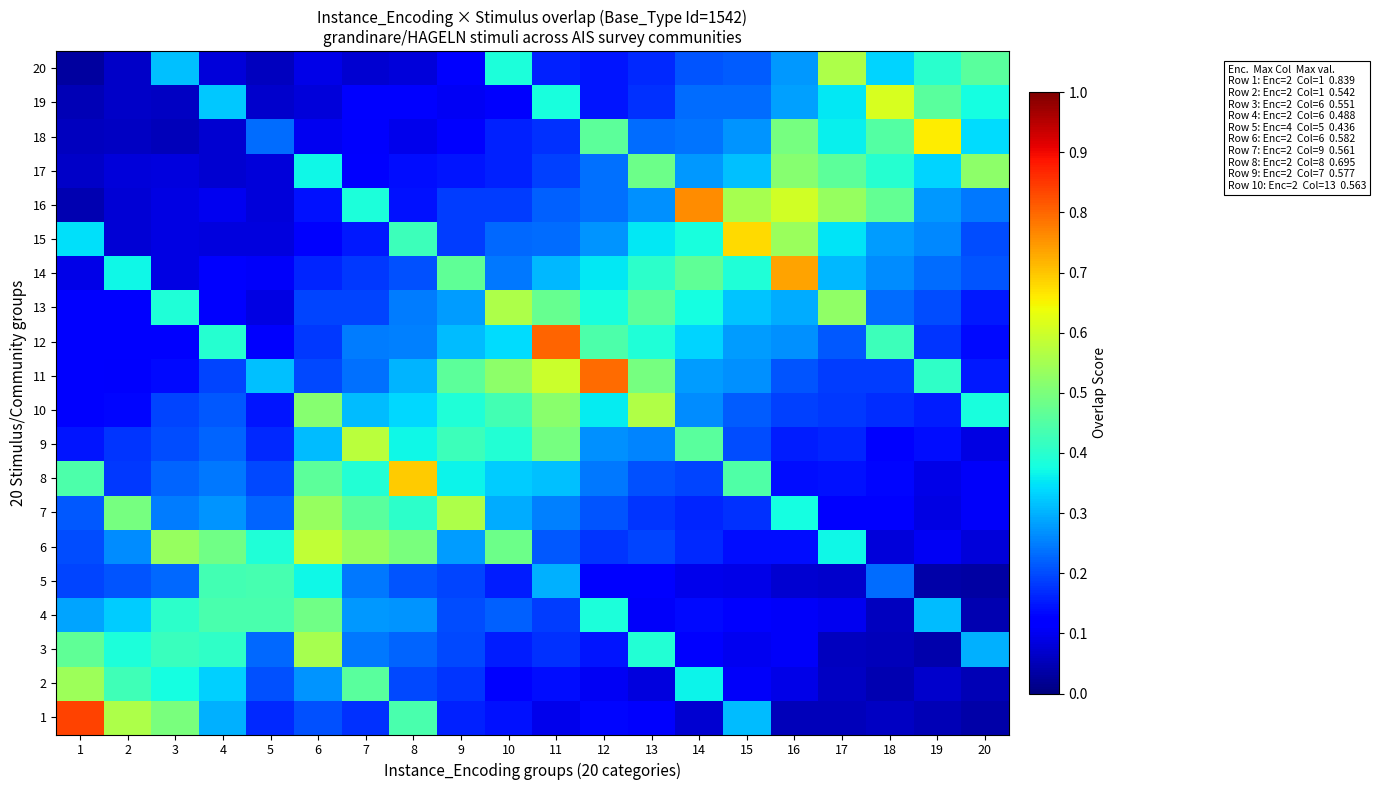

Reading left to right, extract all data points from this chart.

1: 1=0.8	2=0.6	3=0.5	4=0.3	5=0.2	6=0.2	7=0.2	8=0.4	9=0.2	10=0.1	11=0.1	12=0.1	13=0.1	14=0.1	15=0.3	16=0.1	17=0.1	18=0.1	19=0.0	20=0.0
2: 1=0.5	2=0.4	3=0.4	4=0.3	5=0.2	6=0.3	7=0.5	8=0.2	9=0.2	10=0.1	11=0.1	12=0.1	13=0.1	14=0.4	15=0.1	16=0.1	17=0.1	18=0.0	19=0.1	20=0.1
3: 1=0.5	2=0.4	3=0.4	4=0.4	5=0.2	6=0.6	7=0.2	8=0.2	9=0.2	10=0.2	11=0.2	12=0.1	13=0.4	14=0.1	15=0.1	16=0.1	17=0.1	18=0.1	19=0.0	20=0.3
4: 1=0.3	2=0.3	3=0.4	4=0.4	5=0.4	6=0.5	7=0.3	8=0.3	9=0.2	10=0.2	11=0.2	12=0.4	13=0.1	14=0.1	15=0.1	16=0.1	17=0.1	18=0.1	19=0.3	20=0.0
5: 1=0.2	2=0.2	3=0.2	4=0.4	5=0.4	6=0.4	7=0.2	8=0.2	9=0.2	10=0.2	11=0.3	12=0.1	13=0.1	14=0.1	15=0.1	16=0.1	17=0.1	18=0.2	19=0.0	20=0.0
6: 1=0.2	2=0.3	3=0.5	4=0.5	5=0.4	6=0.6	7=0.5	8=0.5	9=0.3	10=0.5	11=0.2	12=0.2	13=0.2	14=0.2	15=0.1	16=0.1	17=0.4	18=0.1	19=0.1	20=0.1
7: 1=0.2	2=0.5	3=0.2	4=0.3	5=0.2	6=0.5	7=0.5	8=0.4	9=0.6	10=0.3	11=0.3	12=0.2	13=0.2	14=0.2	15=0.2	16=0.4	17=0.1	18=0.1	19=0.1	20=0.1
8: 1=0.4	2=0.2	3=0.2	4=0.2	5=0.2	6=0.5	7=0.4	8=0.7	9=0.4	10=0.3	11=0.3	12=0.2	13=0.2	14=0.2	15=0.4	16=0.1	17=0.1	18=0.1	19=0.1	20=0.1
9: 1=0.1	2=0.2	3=0.2	4=0.2	5=0.2	6=0.3	7=0.6	8=0.4	9=0.4	10=0.4	11=0.5	12=0.3	13=0.3	14=0.5	15=0.2	16=0.2	17=0.2	18=0.1	19=0.1	20=0.1
10: 1=0.1	2=0.1	3=0.2	4=0.2	5=0.1	6=0.5	7=0.3	8=0.3	9=0.4	10=0.4	11=0.5	12=0.4	13=0.6	14=0.3	15=0.2	16=0.2	17=0.2	18=0.2	19=0.2	20=0.4
11: 1=0.1	2=0.1	3=0.1	4=0.2	5=0.3	6=0.2	7=0.2	8=0.3	9=0.5	10=0.5	11=0.6	12=0.8	13=0.5	14=0.3	15=0.3	16=0.2	17=0.2	18=0.2	19=0.4	20=0.2
12: 1=0.1	2=0.1	3=0.1	4=0.4	5=0.1	6=0.2	7=0.2	8=0.3	9=0.3	10=0.3	11=0.8	12=0.4	13=0.4	14=0.3	15=0.3	16=0.3	17=0.2	18=0.4	19=0.2	20=0.1
13: 1=0.1	2=0.1	3=0.4	4=0.1	5=0.1	6=0.2	7=0.2	8=0.2	9=0.3	10=0.6	11=0.5	12=0.4	13=0.5	14=0.4	15=0.3	16=0.3	17=0.5	18=0.2	19=0.2	20=0.2
14: 1=0.1	2=0.4	3=0.1	4=0.1	5=0.1	6=0.2	7=0.2	8=0.2	9=0.5	10=0.2	11=0.3	12=0.4	13=0.4	14=0.5	15=0.4	16=0.7	17=0.3	18=0.3	19=0.2	20=0.2
15: 1=0.3	2=0.1	3=0.1	4=0.1	5=0.1	6=0.1	7=0.1	8=0.4	9=0.2	10=0.2	11=0.2	12=0.3	13=0.4	14=0.4	15=0.7	16=0.5	17=0.3	18=0.3	19=0.3	20=0.2
16: 1=0.0	2=0.1	3=0.1	4=0.1	5=0.1	6=0.1	7=0.4	8=0.1	9=0.2	10=0.2	11=0.2	12=0.2	13=0.3	14=0.8	15=0.6	16=0.6	17=0.5	18=0.5	19=0.3	20=0.2
17: 1=0.1	2=0.1	3=0.1	4=0.1	5=0.1	6=0.4	7=0.1	8=0.1	9=0.1	10=0.2	11=0.2	12=0.2	13=0.5	14=0.3	15=0.3	16=0.5	17=0.5	18=0.4	19=0.3	20=0.5
18: 1=0.1	2=0.1	3=0.1	4=0.1	5=0.2	6=0.1	7=0.1	8=0.1	9=0.1	10=0.2	11=0.2	12=0.5	13=0.2	14=0.2	15=0.3	16=0.5	17=0.4	18=0.4	19=0.7	20=0.3
19: 1=0.0	2=0.1	3=0.1	4=0.3	5=0.1	6=0.1	7=0.1	8=0.1	9=0.1	10=0.1	11=0.4	12=0.1	13=0.2	14=0.2	15=0.2	16=0.3	17=0.4	18=0.6	19=0.5	20=0.4
20: 1=0.0	2=0.1	3=0.3	4=0.1	5=0.1	6=0.1	7=0.1	8=0.1	9=0.1	10=0.4	11=0.2	12=0.1	13=0.2	14=0.2	15=0.2	16=0.3	17=0.6	18=0.3	19=0.4	20=0.5